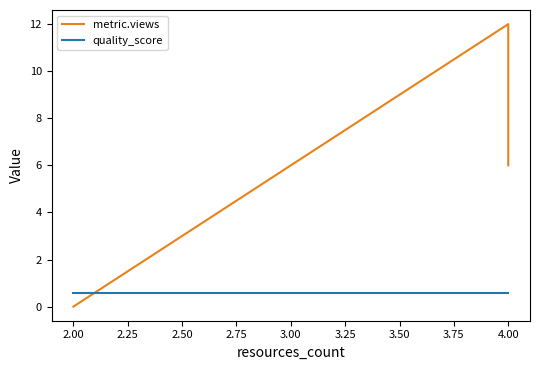

How many lines are shown in the chart?

2